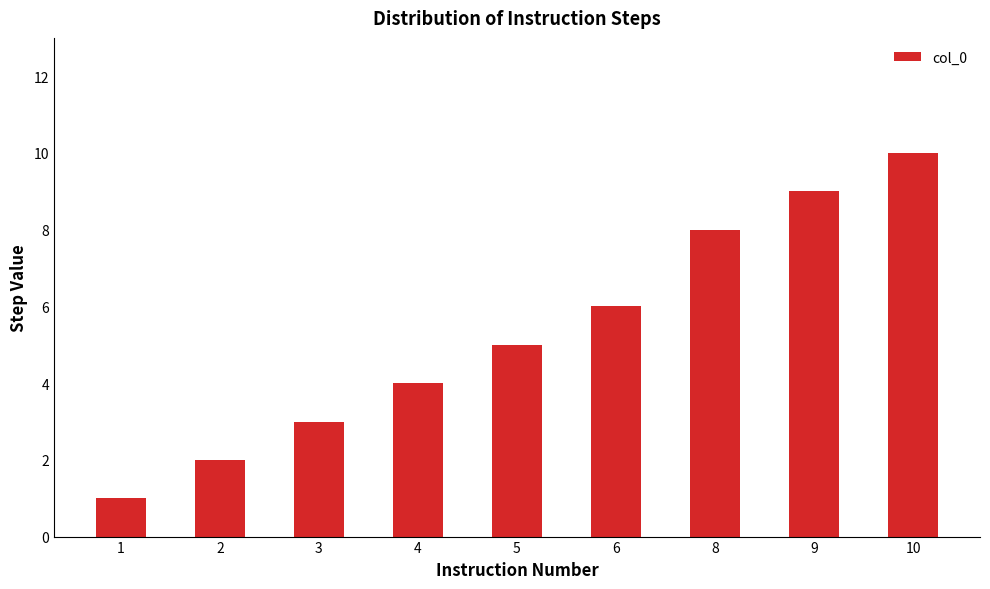

What is the difference between the maximum and minimum values?

9